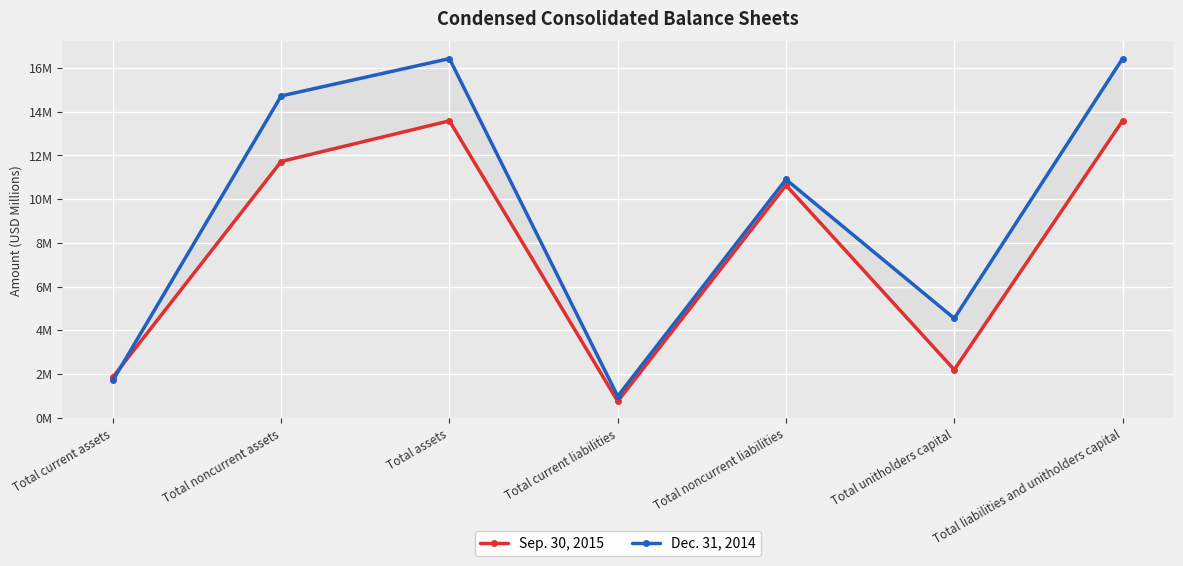

What is the value of the Sep. 30, 2015 point at the 4th from the left?

0.8